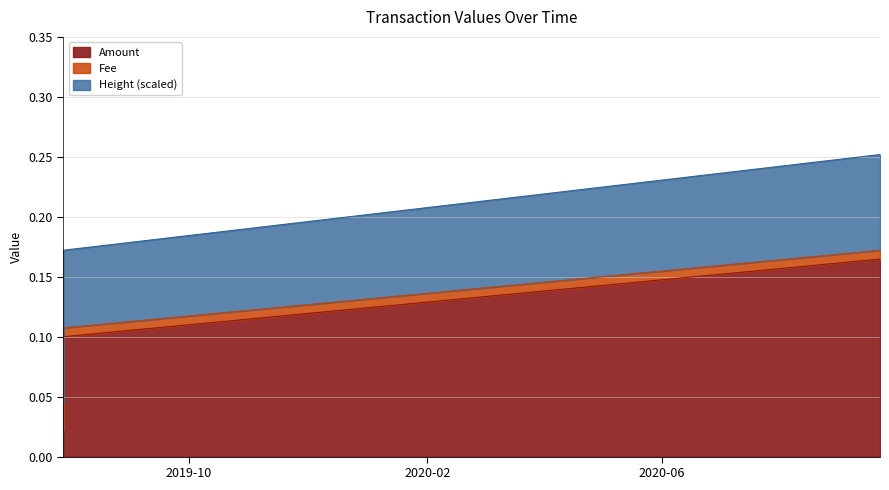

True or false: Fee and Height (scaled) cross at least once.

False